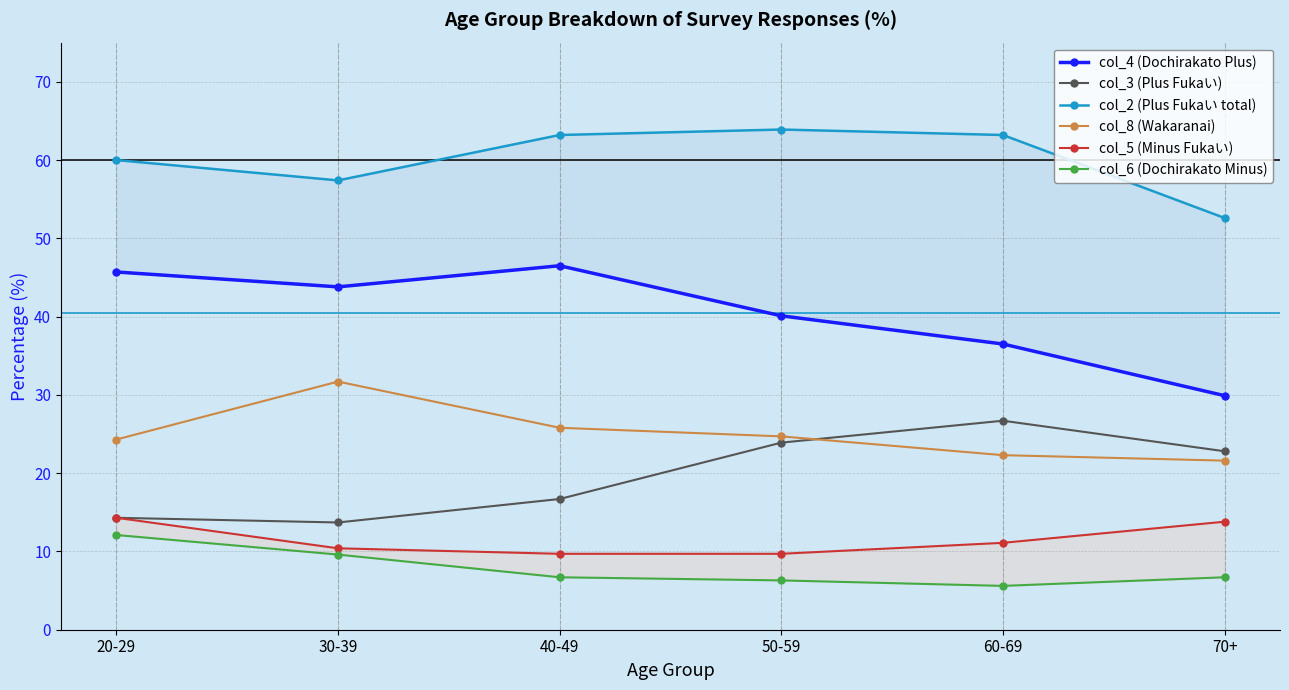

Does the chart have visible grid lines?

Yes